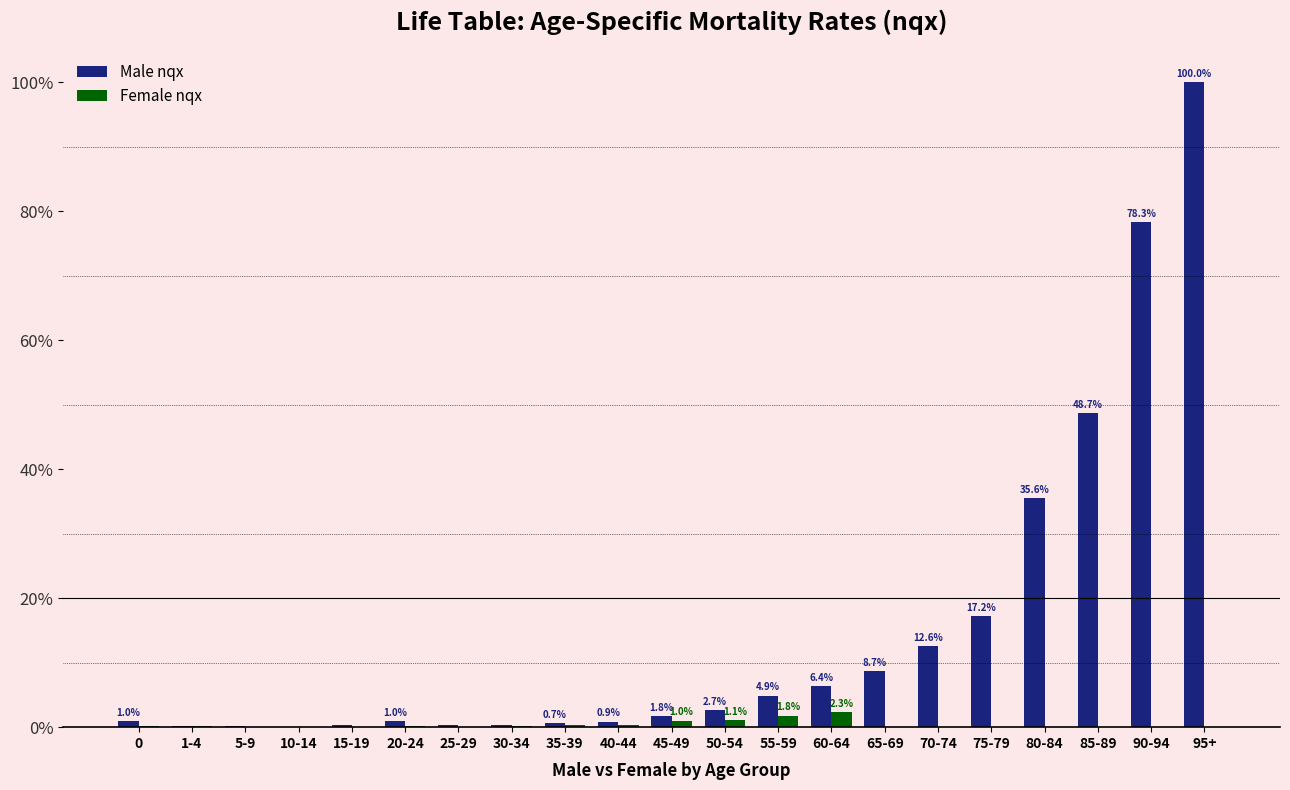

Which series changed the most between 5-9 and 80-84?

Male nqx